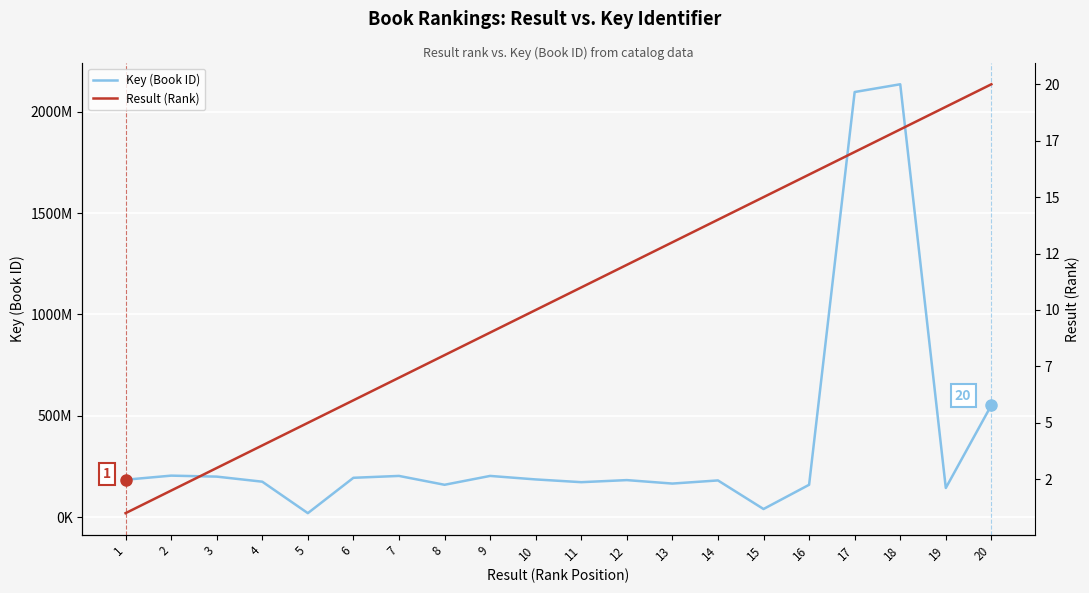

Does the chart display data point markers on the line(s)?

No